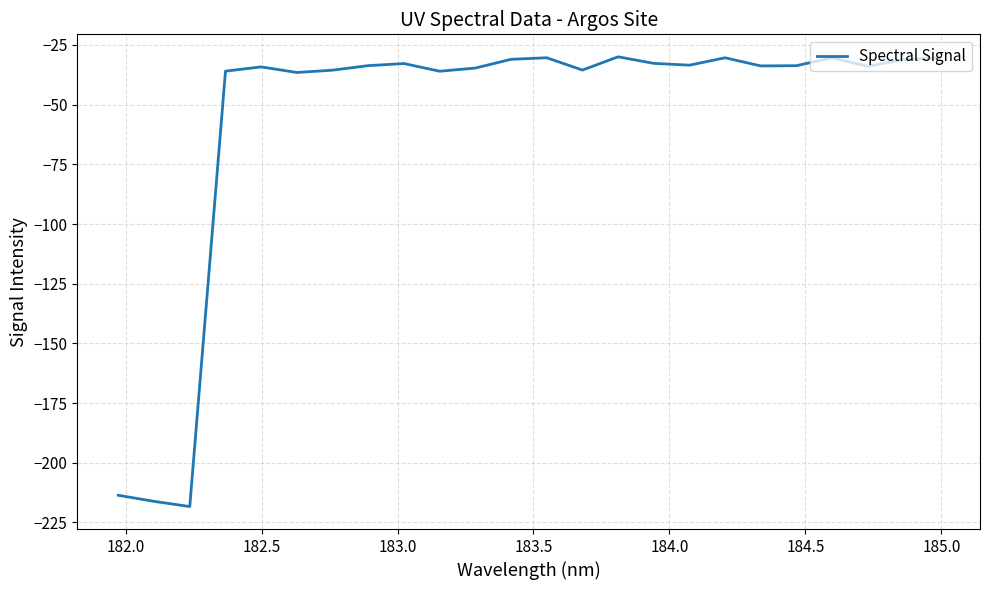

Does the chart have visible grid lines?

Yes